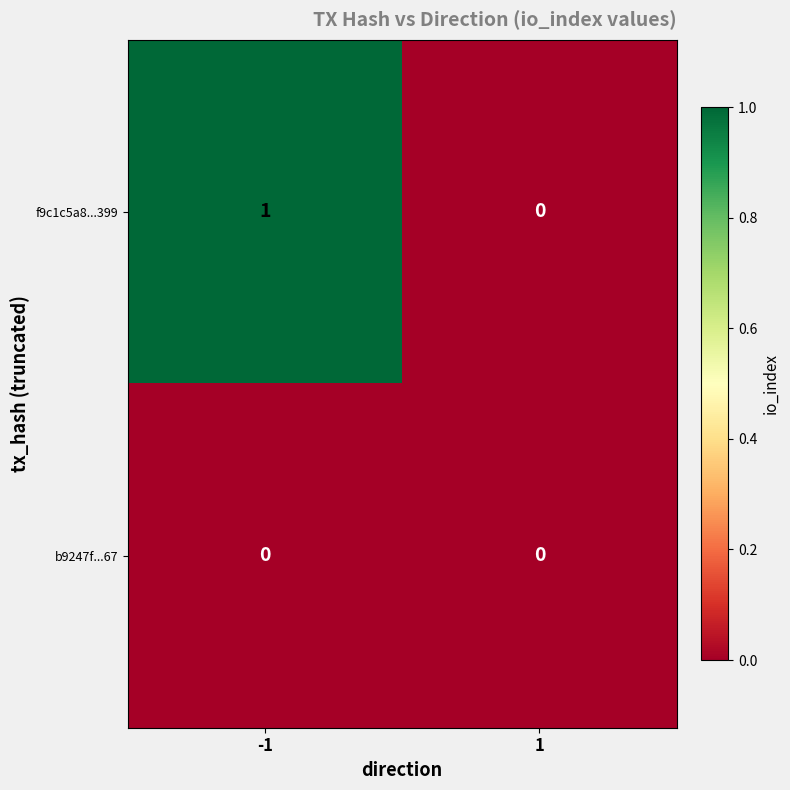

Which series has the largest total across all categories?

f9c1c5a8...399